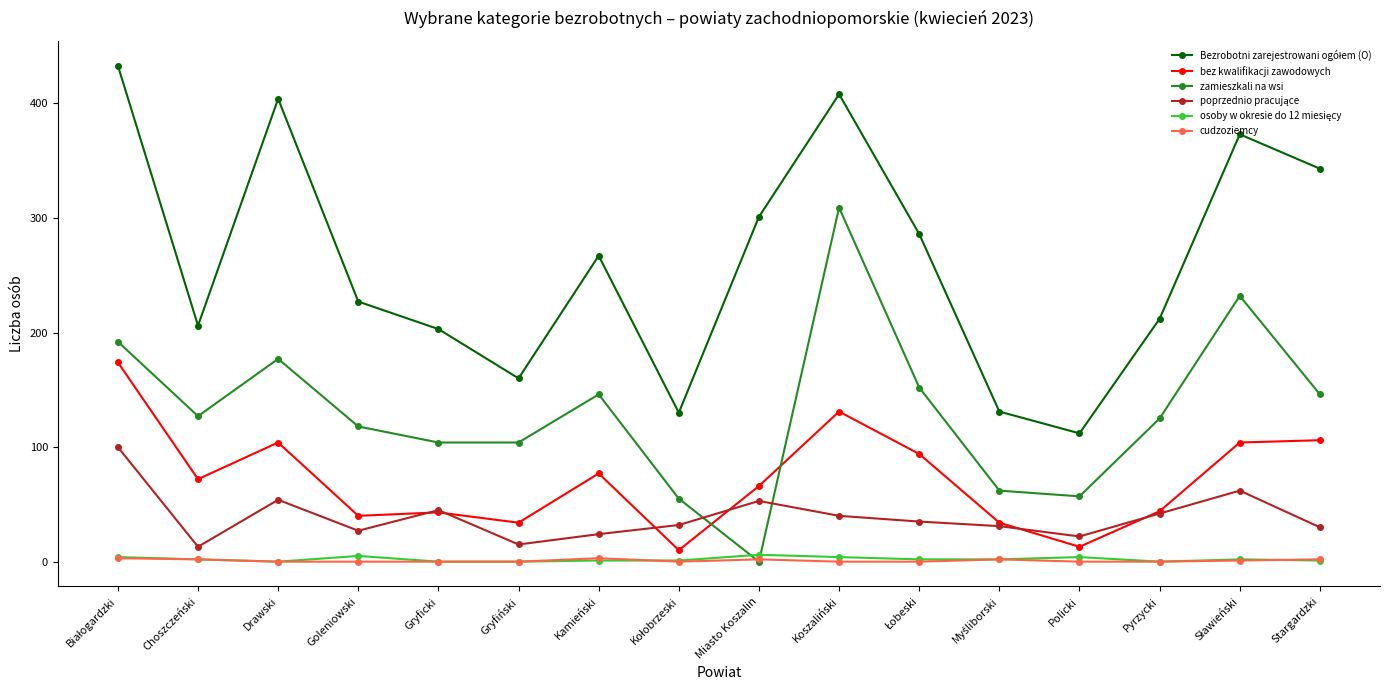

The value of bez kwalifikacji zawodowych at Drawski is 173. True or false?

False